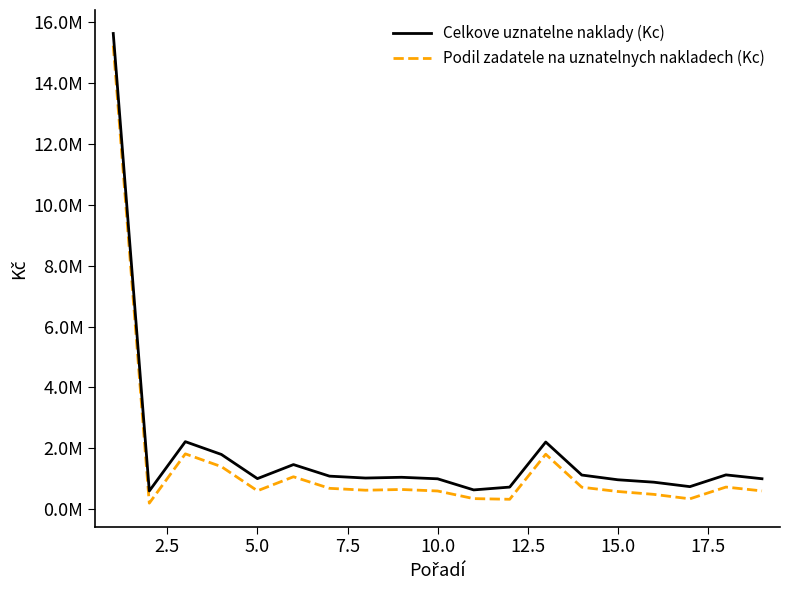

What are all the series names shown in the legend?

Celkove uznatelne naklady (Kc), Podil zadatele na uznatelnych nakladech (Kc)